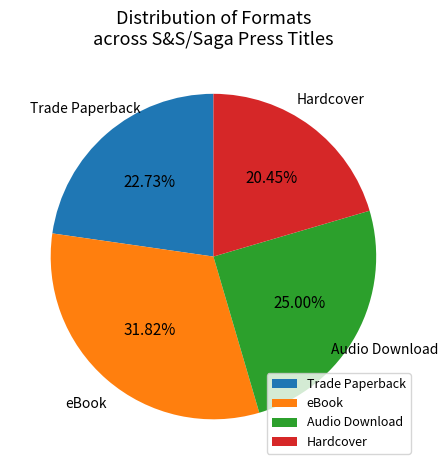

Rank the categories by value from highest to lowest.

eBook, Audio Download, Trade Paperback, Hardcover